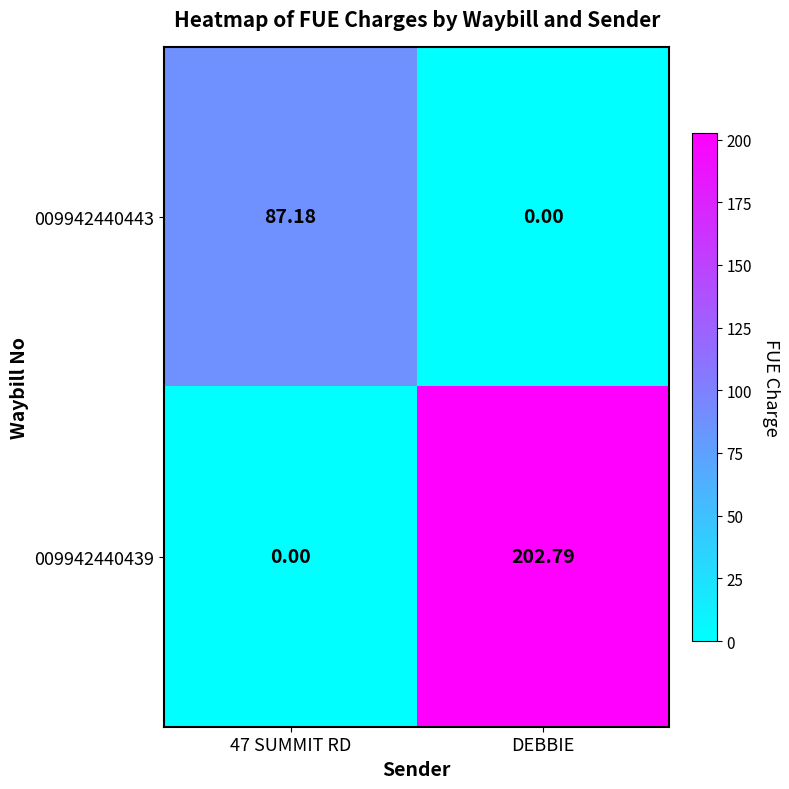

At which label does 009942440439 reach its peak?

DEBBIE